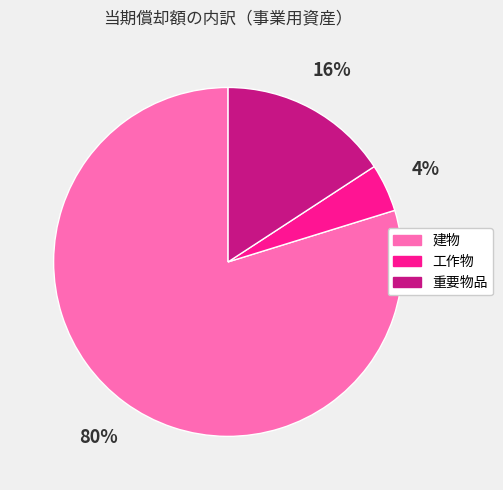

To the nearest percent, what is the average slice percentage?

33%